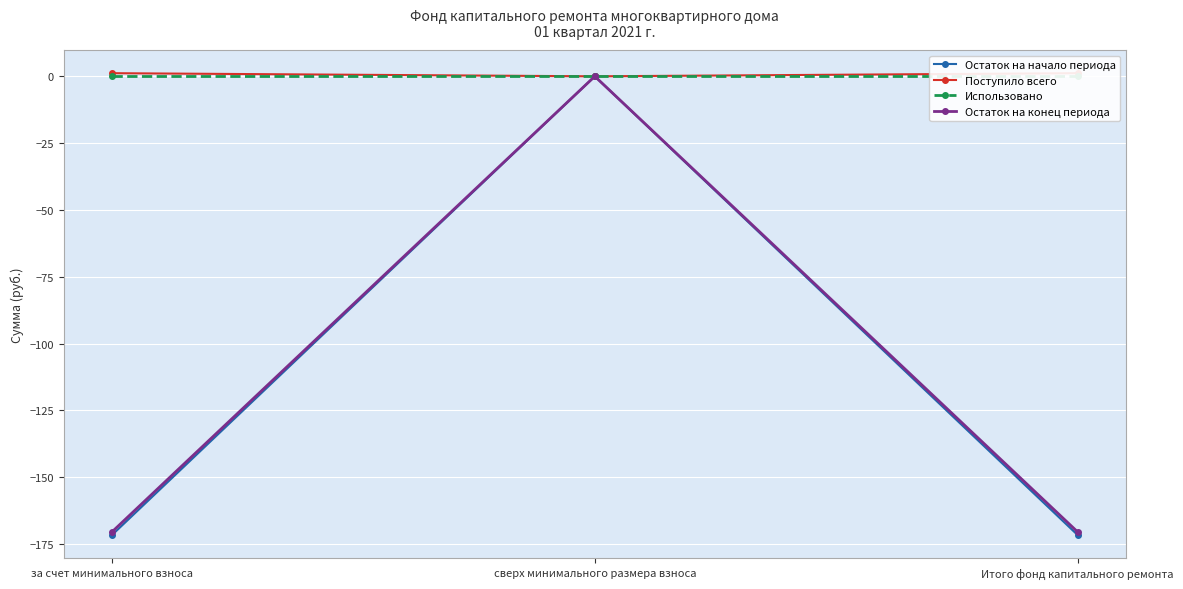

What is the spread (max minus min) of values at за счет минимального взноса?

172.9